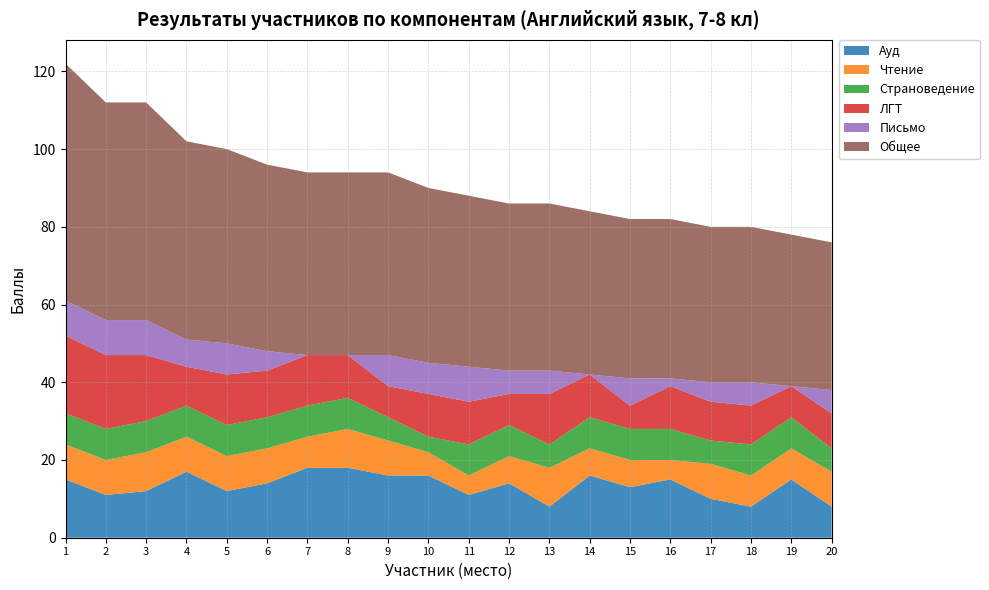

Reading right to left, list all the values displayed in this chart.

Ауд: 20=8	19=15	18=8	17=10	16=15	15=13	14=16	13=8	12=14	11=11	10=16	9=16	8=18	7=18	6=14	5=12	4=17	3=12	2=11	1=15
Чтение: 20=9	19=8	18=8	17=9	16=5	15=7	14=7	13=10	12=7	11=5	10=6	9=9	8=10	7=8	6=9	5=9	4=9	3=10	2=9	1=9
Страноведение: 20=6	19=8	18=8	17=6	16=8	15=8	14=8	13=6	12=8	11=8	10=4	9=6	8=8	7=8	6=8	5=8	4=8	3=8	2=8	1=8
ЛГТ: 20=9	19=8	18=10	17=10	16=11	15=6	14=11	13=13	12=8	11=11	10=11	9=8	8=11	7=13	6=12	5=13	4=10	3=17	2=19	1=20
Письмо: 20=6	19=0	18=6	17=5	16=2	15=7	14=0	13=6	12=6	11=9	10=8	9=8	8=0	7=0	6=5	5=8	4=7	3=9	2=9	1=9
Общее: 20=38	19=39	18=40	17=40	16=41	15=41	14=42	13=43	12=43	11=44	10=45	9=47	8=47	7=47	6=48	5=50	4=51	3=56	2=56	1=61